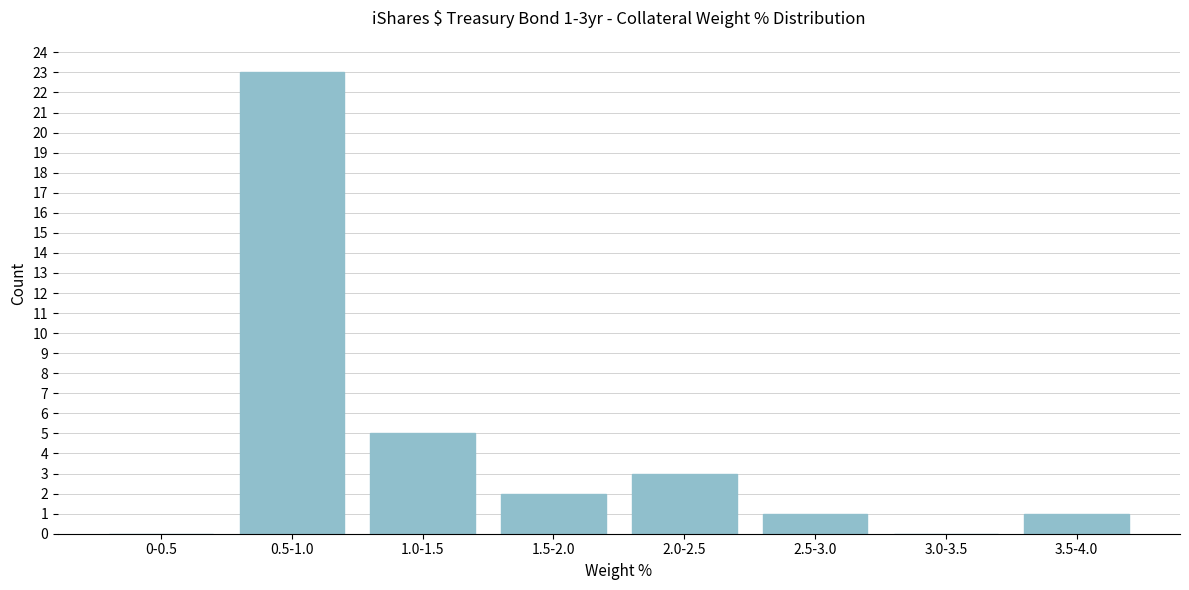

Reading right to left, what are all the values shown in this chart?

3.5-4.0=1	3.0-3.5=0	2.5-3.0=1	2.0-2.5=3	1.5-2.0=2	1.0-1.5=5	0.5-1.0=23	0-0.5=0